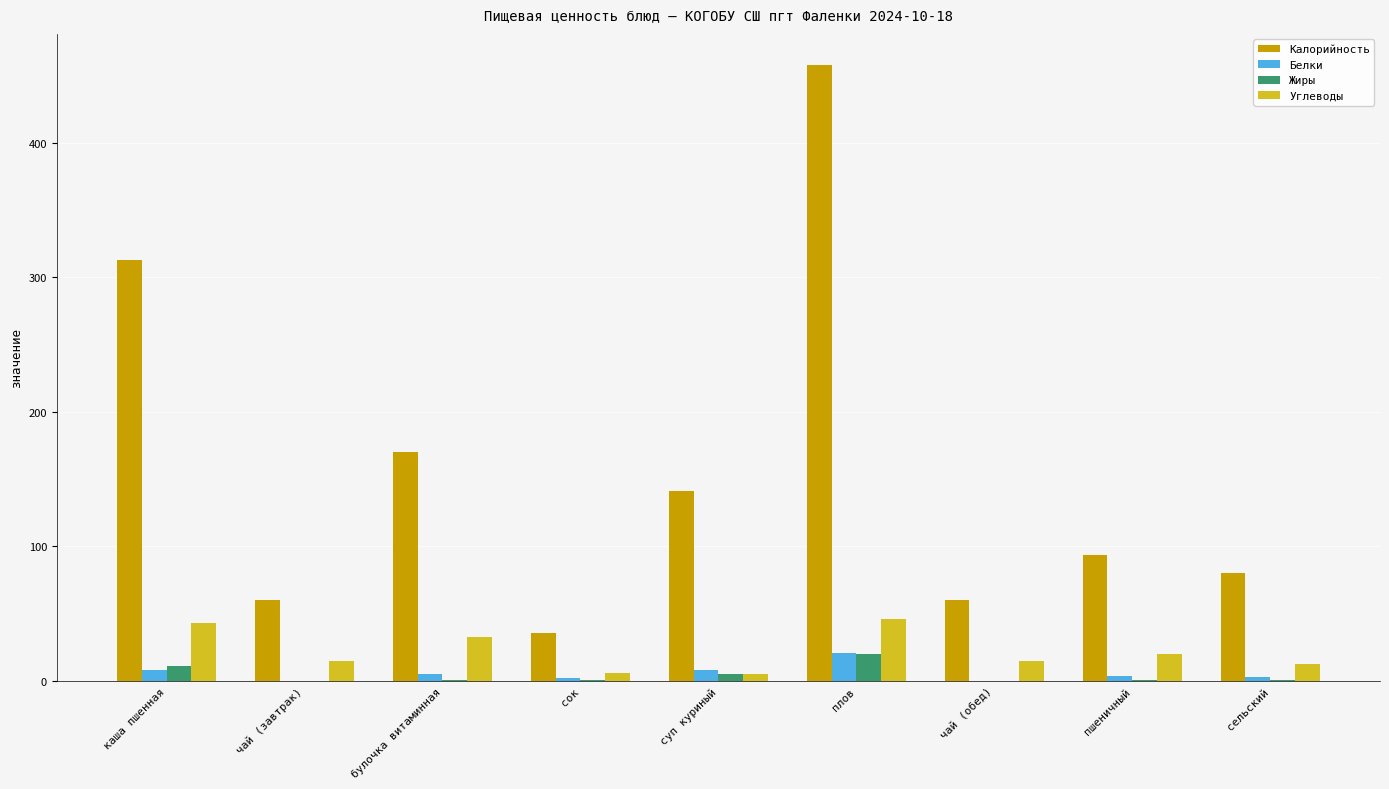

At which category is the sum across all series the highest?

плов